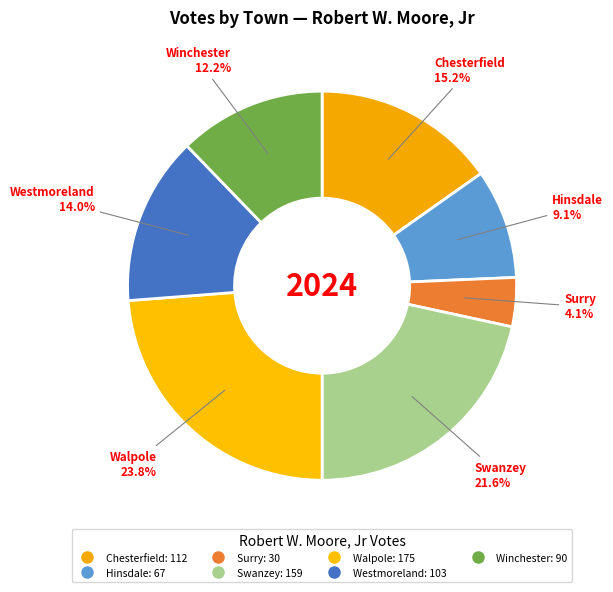

What is the change in value from Swanzey to Westmoreland?

-56